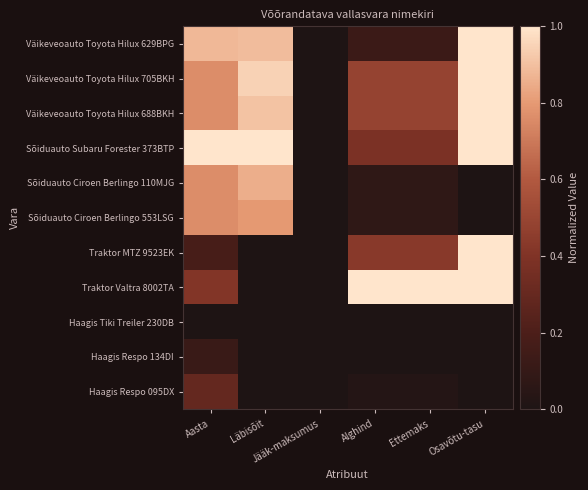

Reading left to right, transcribe all the data shown in this chart.

Väikeveoauto Toyota Hilux 629BPG: Aasta=0.9	Läbisõit=0.9	Jääk-maksumus=0.0	Alghind=0.1	Ettemaks=0.1	Osavõtu-tasu=1.0
Väikeveoauto Toyota Hilux 705BKH: Aasta=0.8	Läbisõit=0.9	Jääk-maksumus=0.0	Alghind=0.5	Ettemaks=0.5	Osavõtu-tasu=1.0
Väikeveoauto Toyota Hilux 688BKH: Aasta=0.8	Läbisõit=0.9	Jääk-maksumus=0.0	Alghind=0.5	Ettemaks=0.5	Osavõtu-tasu=1.0
Sõiduauto Subaru Forester 373BTP: Aasta=1.0	Läbisõit=1.0	Jääk-maksumus=0.0	Alghind=0.4	Ettemaks=0.4	Osavõtu-tasu=1.0
Sõiduauto Ciroen Berlingo 110MJG: Aasta=0.8	Läbisõit=0.9	Jääk-maksumus=0.0	Alghind=0.1	Ettemaks=0.1	Osavõtu-tasu=0.0
Sõiduauto Ciroen Berlingo 553LSG: Aasta=0.8	Läbisõit=0.8	Jääk-maksumus=0.0	Alghind=0.1	Ettemaks=0.1	Osavõtu-tasu=0.0
Traktor MTZ 9523EK: Aasta=0.2	Läbisõit=0.0	Jääk-maksumus=0.0	Alghind=0.4	Ettemaks=0.4	Osavõtu-tasu=1.0
Traktor Valtra 8002TA: Aasta=0.4	Läbisõit=0.0	Jääk-maksumus=0.0	Alghind=1.0	Ettemaks=1.0	Osavõtu-tasu=1.0
Haagis Tiki Treiler 230DB: Aasta=0.0	Läbisõit=0.0	Jääk-maksumus=0.0	Alghind=0.0	Ettemaks=0.0	Osavõtu-tasu=0.0
Haagis Respo 134DI: Aasta=0.1	Läbisõit=0.0	Jääk-maksumus=0.0	Alghind=0.0	Ettemaks=0.0	Osavõtu-tasu=0.0
Haagis Respo 095DX: Aasta=0.3	Läbisõit=0.0	Jääk-maksumus=0.0	Alghind=0.0	Ettemaks=0.0	Osavõtu-tasu=0.0